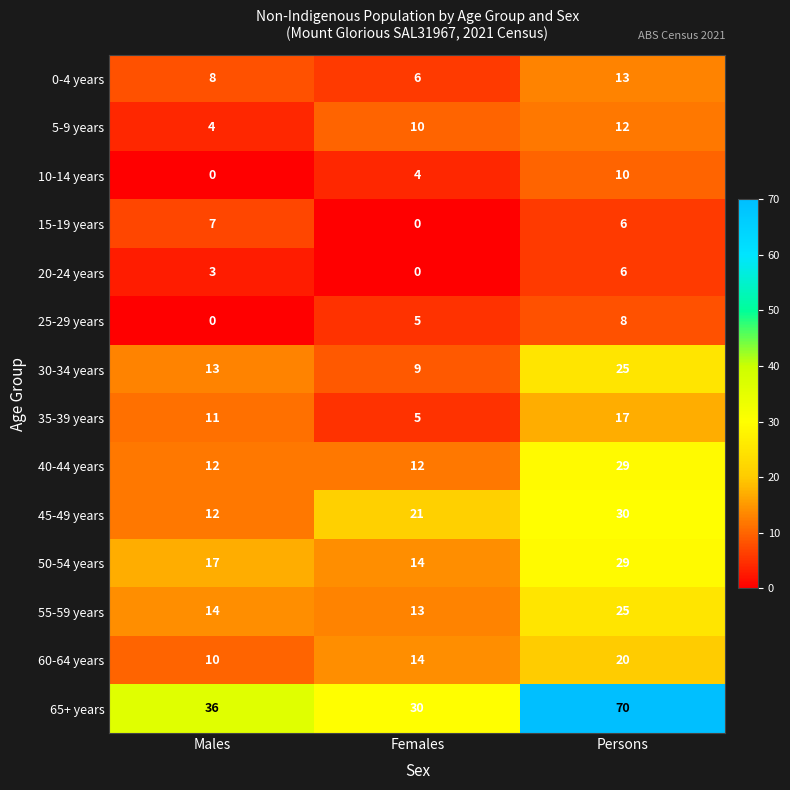

List the labels in order of 60-64 years value, largest first.

Persons, Females, Males